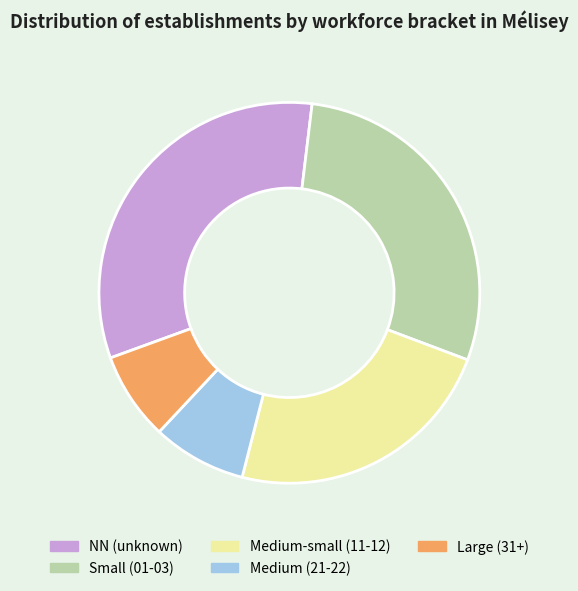

Which has a higher value, Medium-small (11-12) or Medium (21-22)?

Medium-small (11-12)